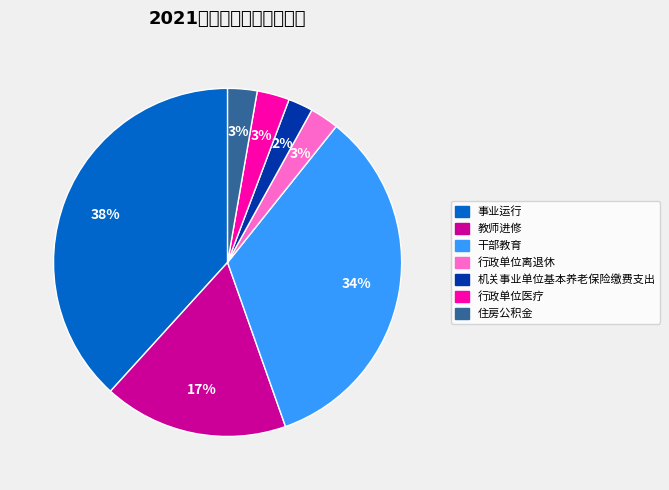

To the nearest percent, what percentage of the pie is 干部教育?

34%